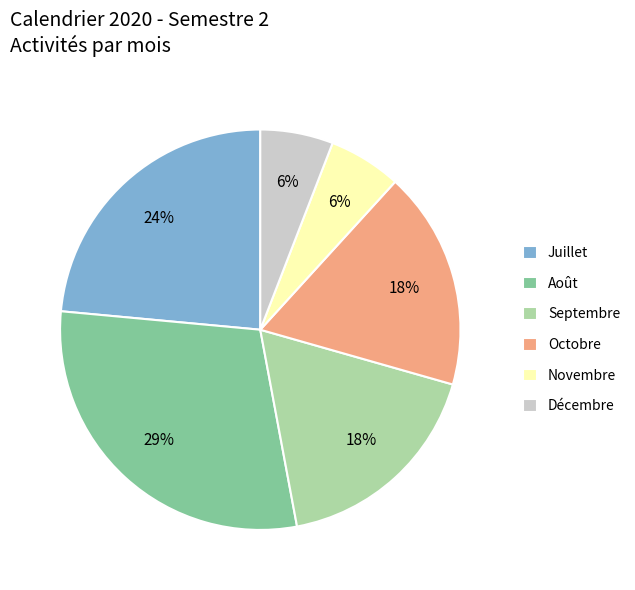

Is there any slice that represents more than half of the pie?

No